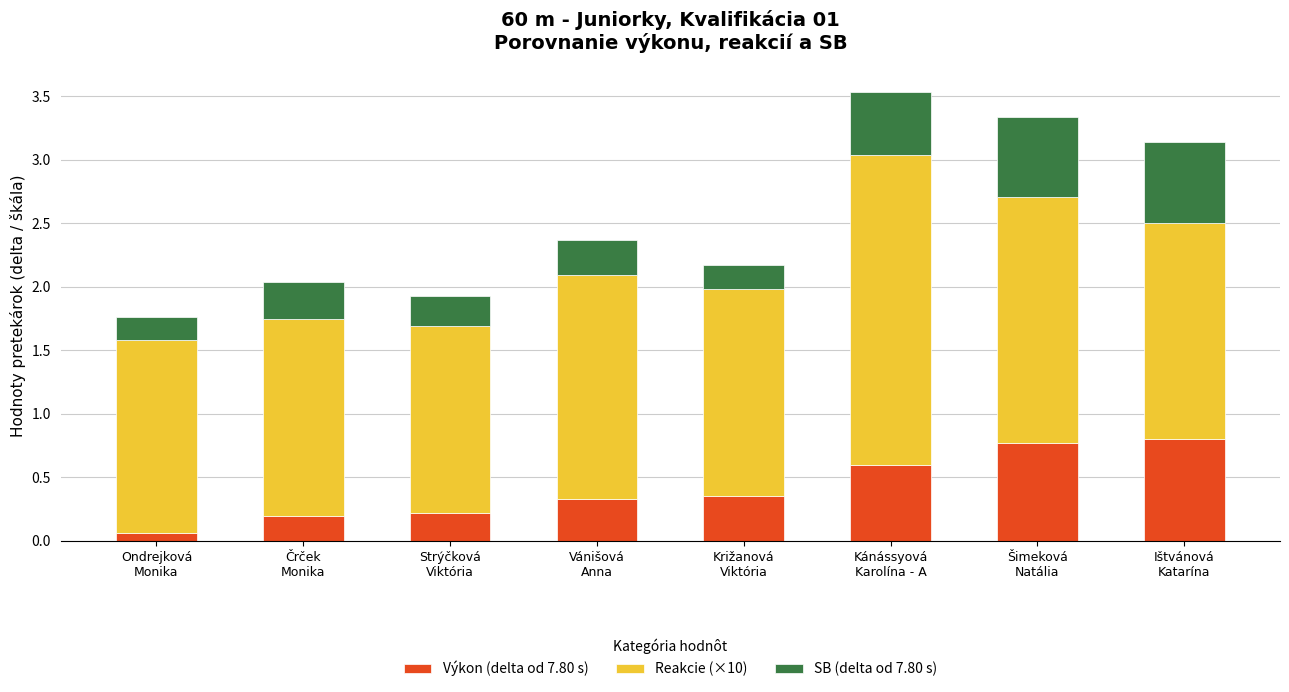

What is the highest value of the Výkon (delta od 7.80 s) series?

0.8